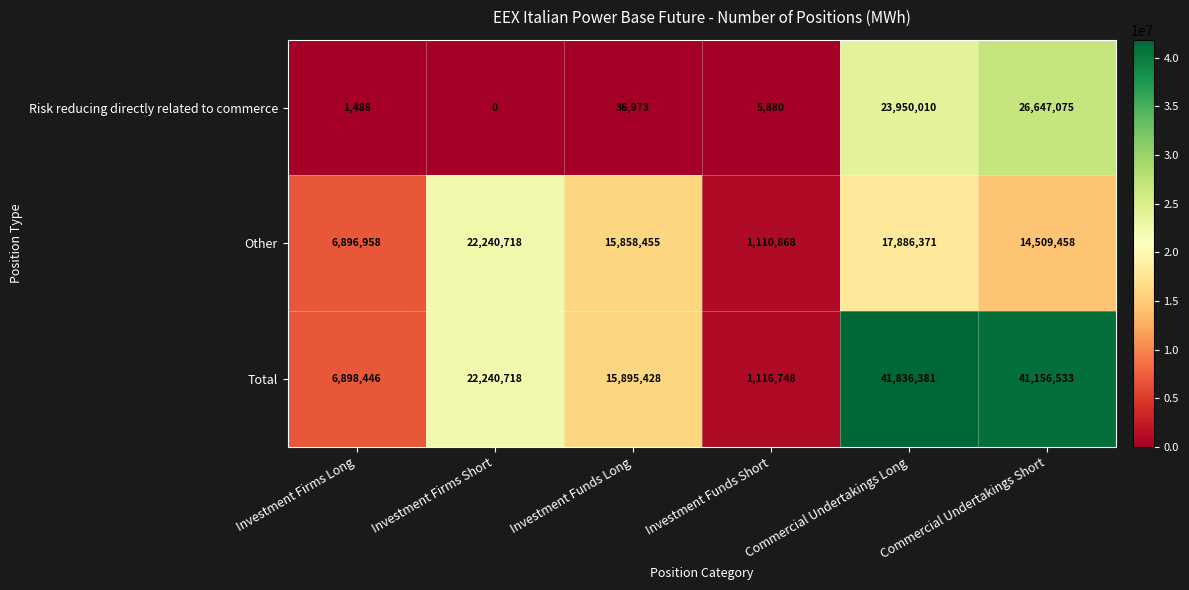

What is the sum of the Other values at Investment Funds Long and Commercial Undertakings Short?

30367913